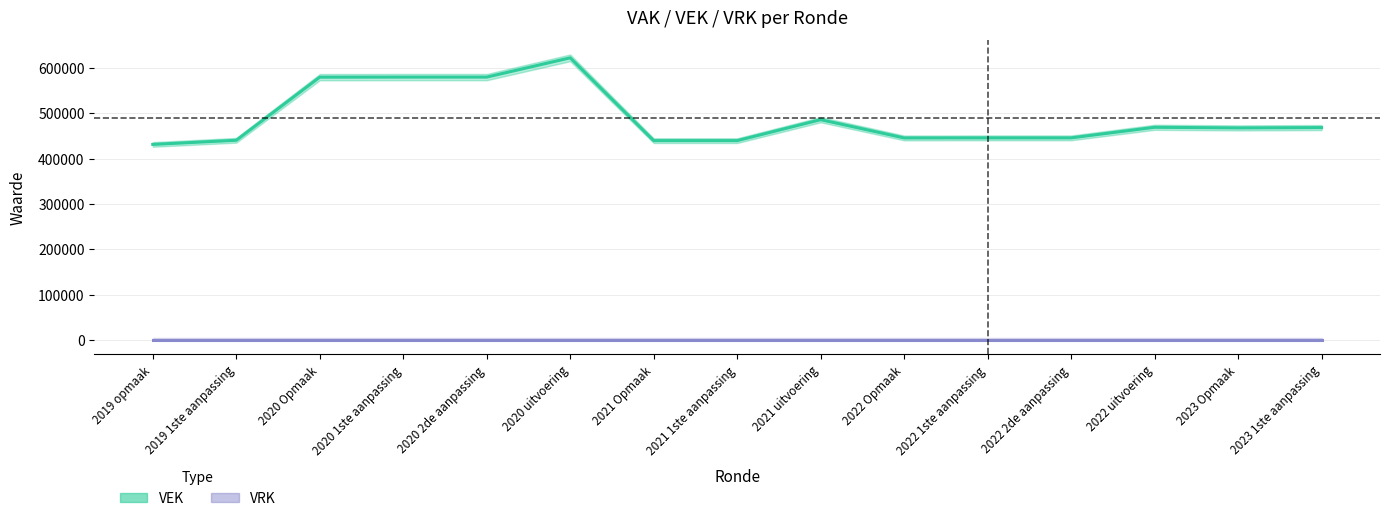

What is the change in value from 2021 uitvoering to 2022 1ste aanpassing?

-40082